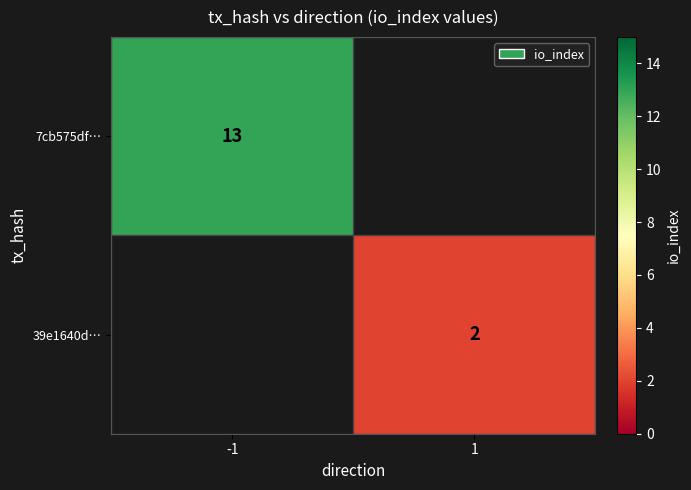

How many series are shown in this chart?

2